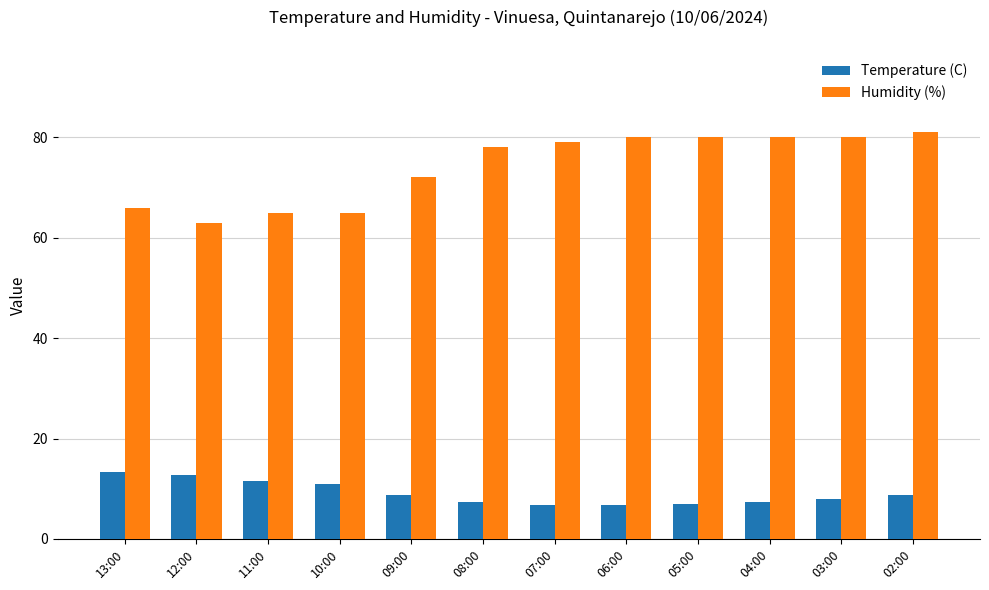

How many bars are there in total?

24